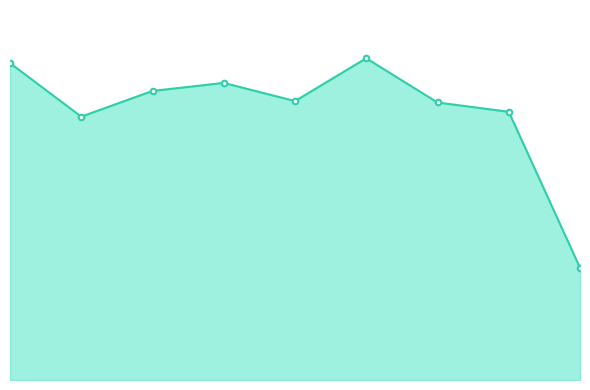

Does the chart have visible grid lines?

No